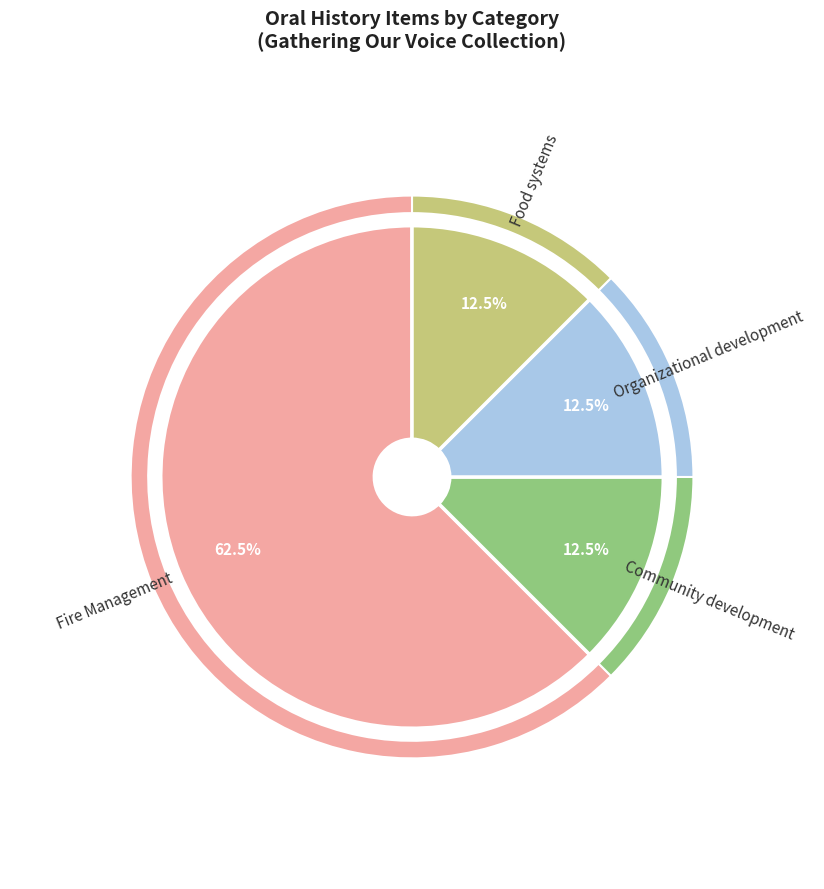

Which category has the biggest portion of the pie?

Fire Management